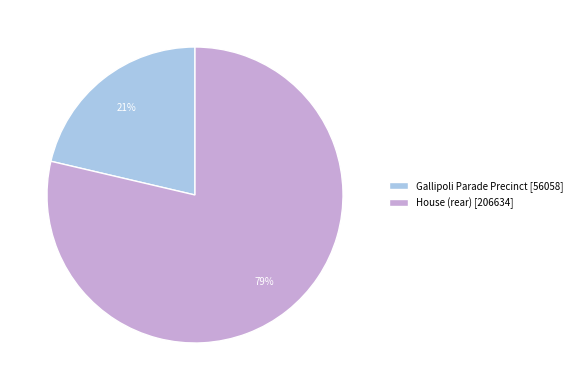

Do Gallipoli Parade Precinct [56058] and House (rear) [206634] together represent more than half of the pie?

Yes